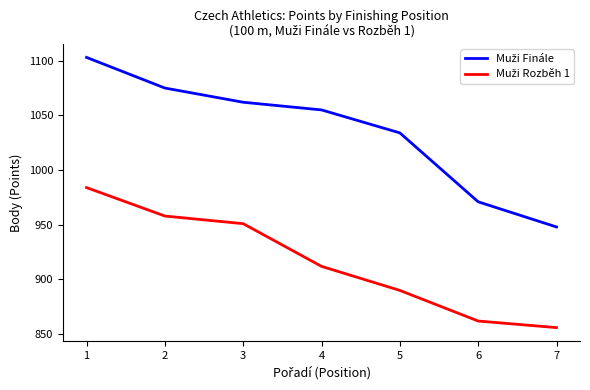

What is the spread (max minus min) of values at 4?

143